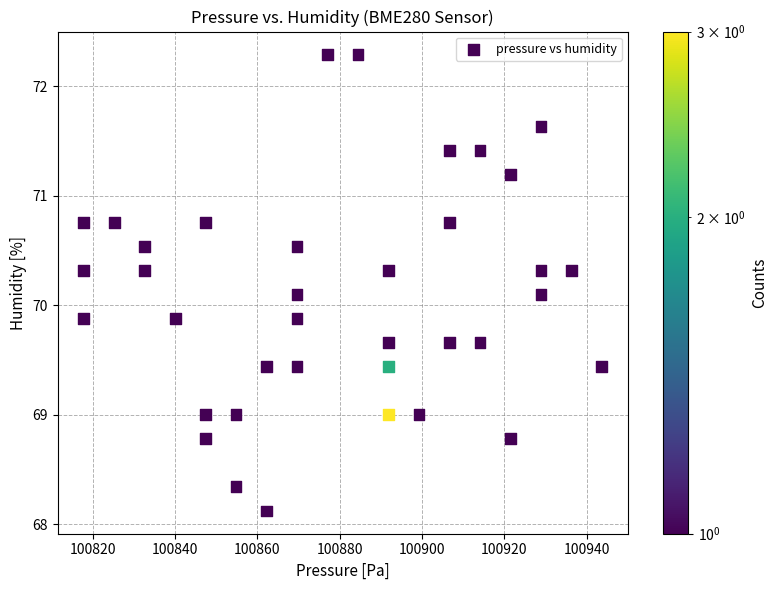

What is the range of X values (max minus min)?

125.8